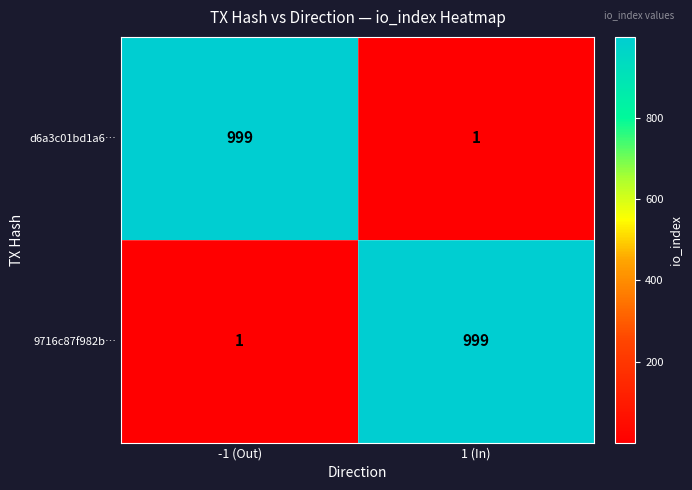

Reading left to right, list all the values displayed in this chart.

d6a3c01bd1a6…: -1 (Out)=999	1 (In)=1
9716c87f982b…: -1 (Out)=1	1 (In)=999